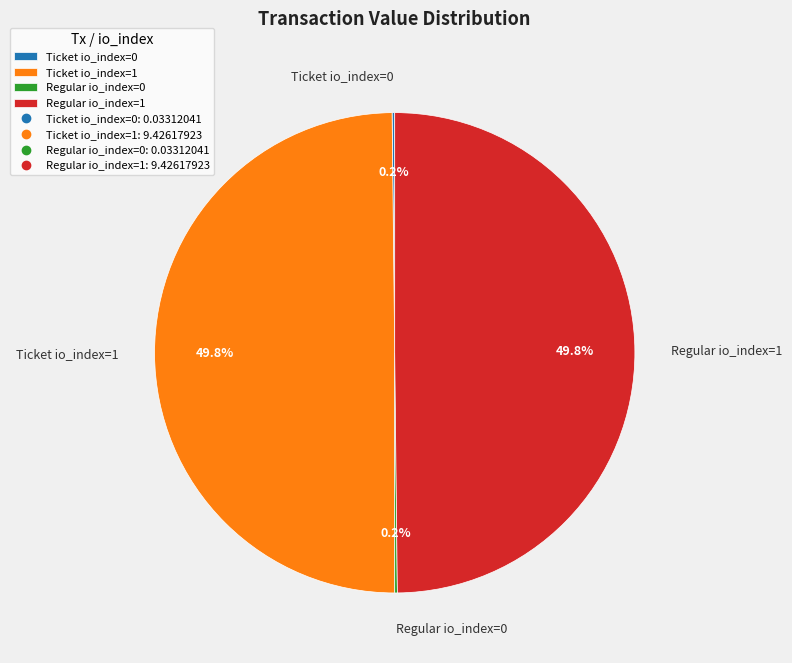

How much of the chart is everything except Regular io_index=1?

50.2%